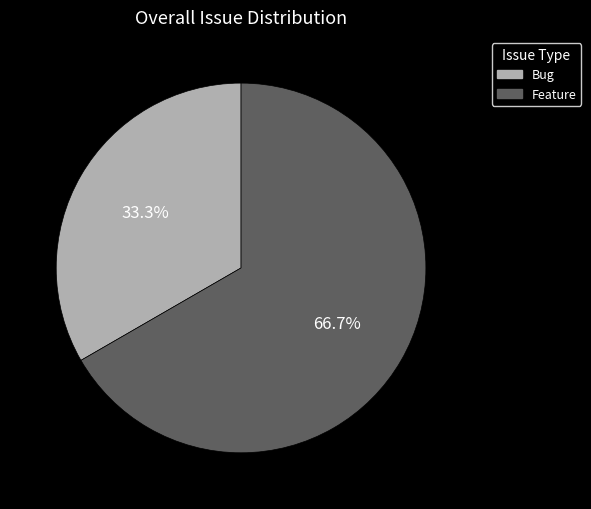

To the nearest percent, what is the difference between the largest and smallest slice percentages?

33%